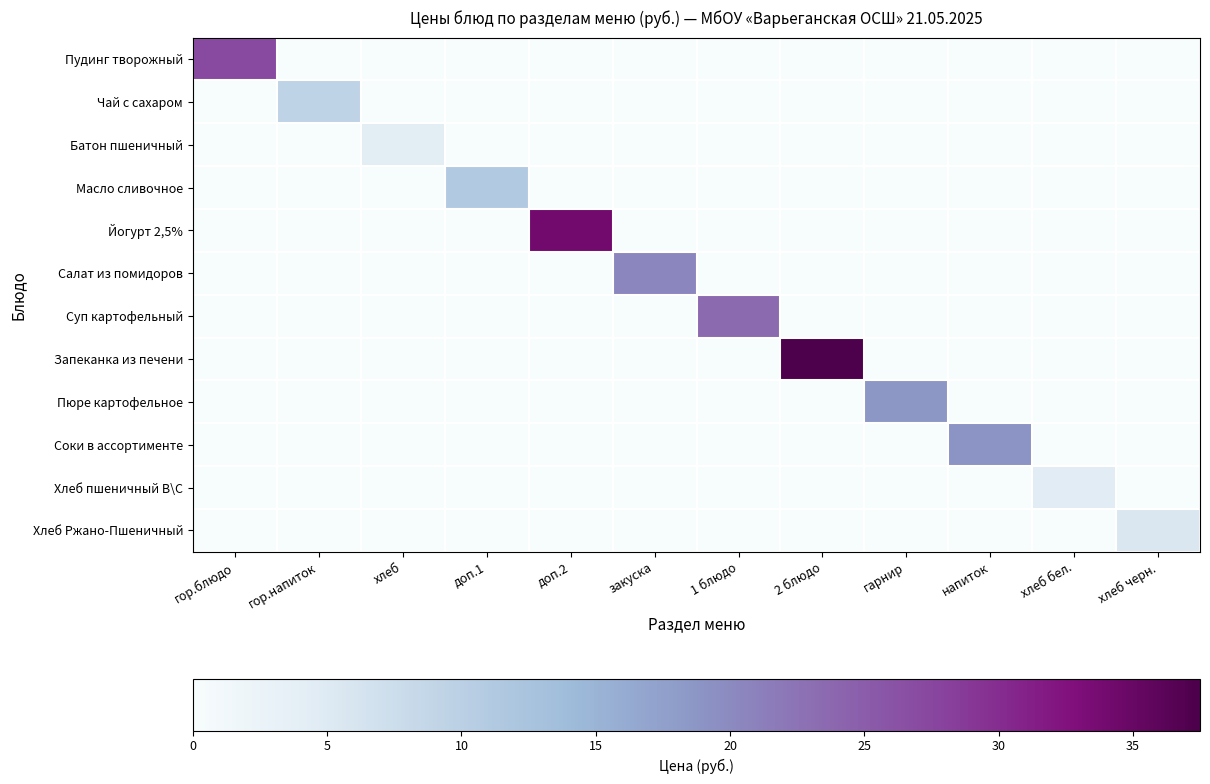

At how many categories does at least one series exceed 8?

9